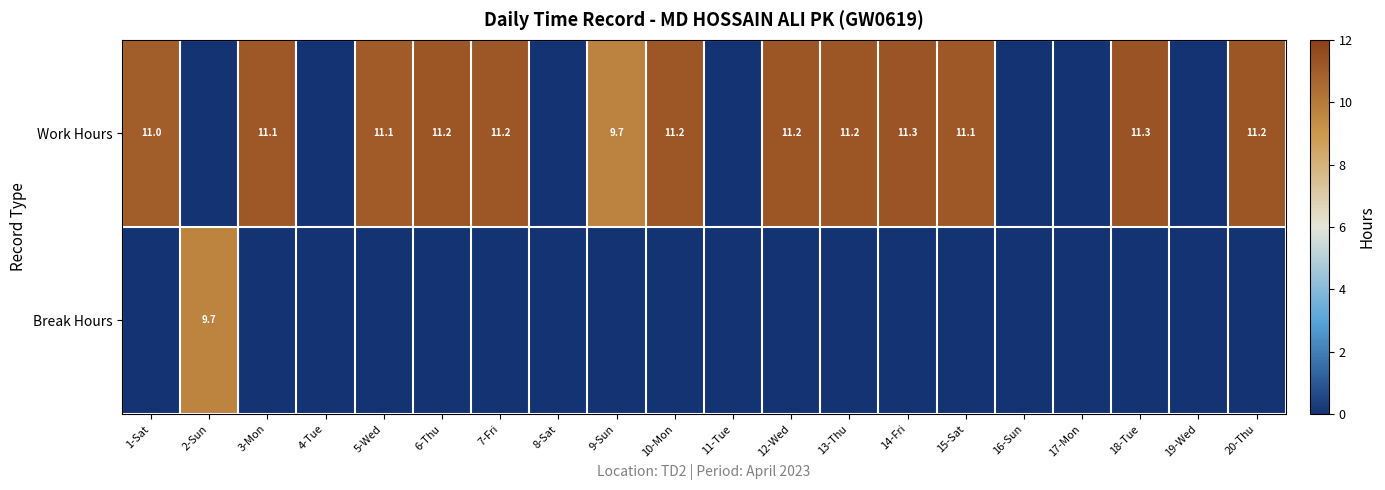

What is the maximum value shown in the chart?

11.3